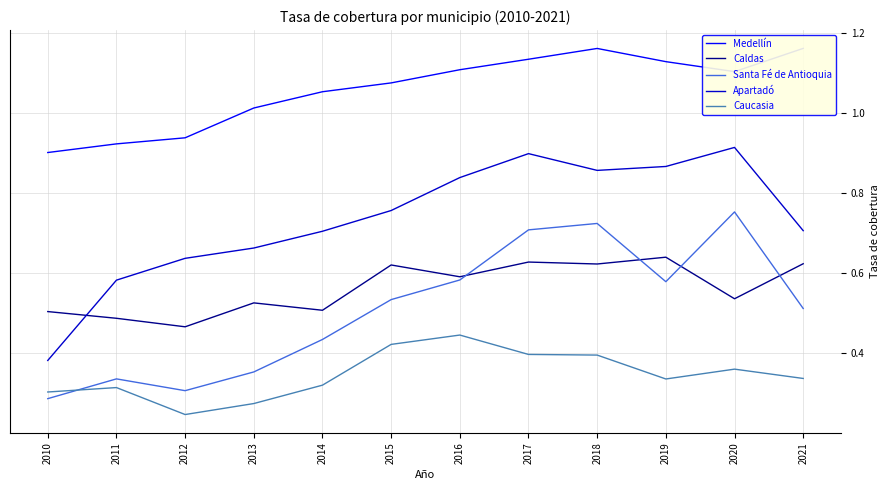

Reading left to right, list all the values displayed in this chart.

Medellín: 2010=0.9	2011=0.9	2012=0.9	2013=1.0	2014=1.1	2015=1.1	2016=1.1	2017=1.1	2018=1.2	2019=1.1	2020=1.1	2021=1.2
Caldas: 2010=0.5	2011=0.5	2012=0.5	2013=0.5	2014=0.5	2015=0.6	2016=0.6	2017=0.6	2018=0.6	2019=0.6	2020=0.5	2021=0.6
Santa Fé de Antioquia: 2010=0.3	2011=0.3	2012=0.3	2013=0.4	2014=0.4	2015=0.5	2016=0.6	2017=0.7	2018=0.7	2019=0.6	2020=0.8	2021=0.5
Apartadó: 2010=0.4	2011=0.6	2012=0.6	2013=0.7	2014=0.7	2015=0.8	2016=0.8	2017=0.9	2018=0.9	2019=0.9	2020=0.9	2021=0.7
Caucasia: 2010=0.3	2011=0.3	2012=0.2	2013=0.3	2014=0.3	2015=0.4	2016=0.4	2017=0.4	2018=0.4	2019=0.3	2020=0.4	2021=0.3